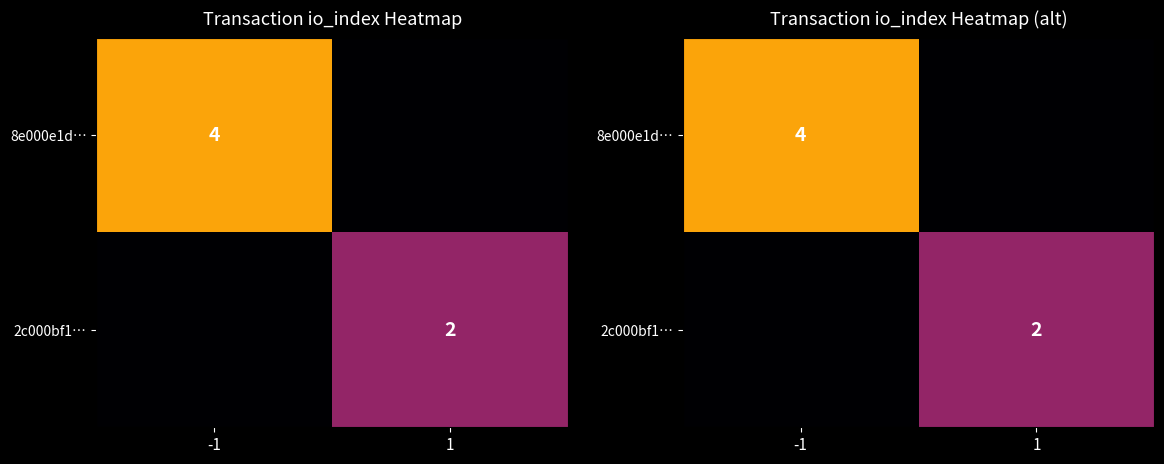

At how many categories does at least one series exceed 2?

1